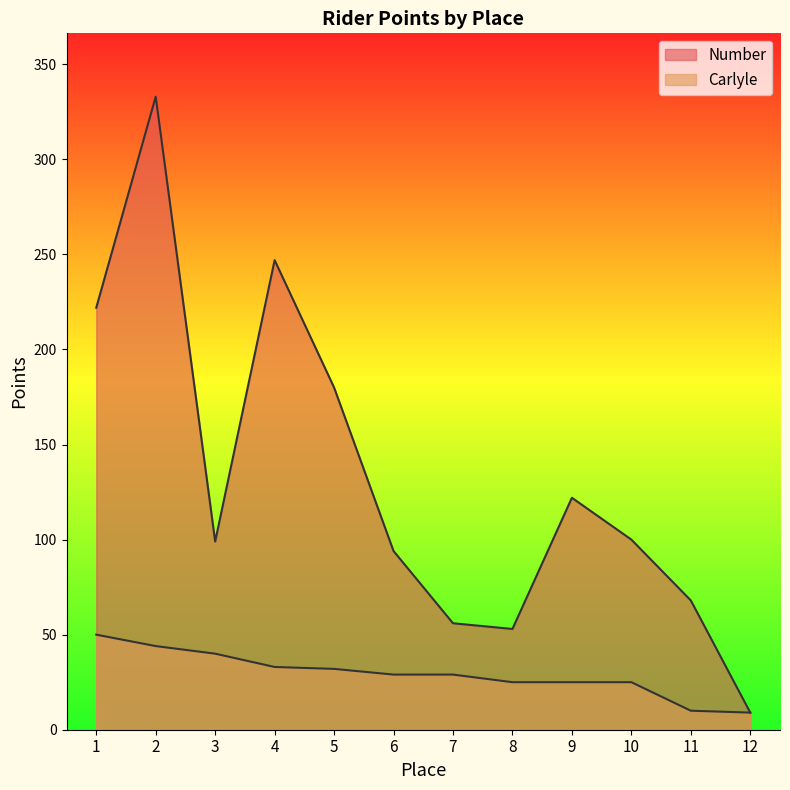

True or false: Number and Carlyle intersect in this chart.

False